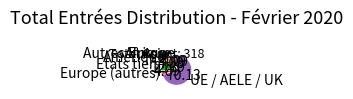

Is there any slice that represents more than half of the pie?

Yes